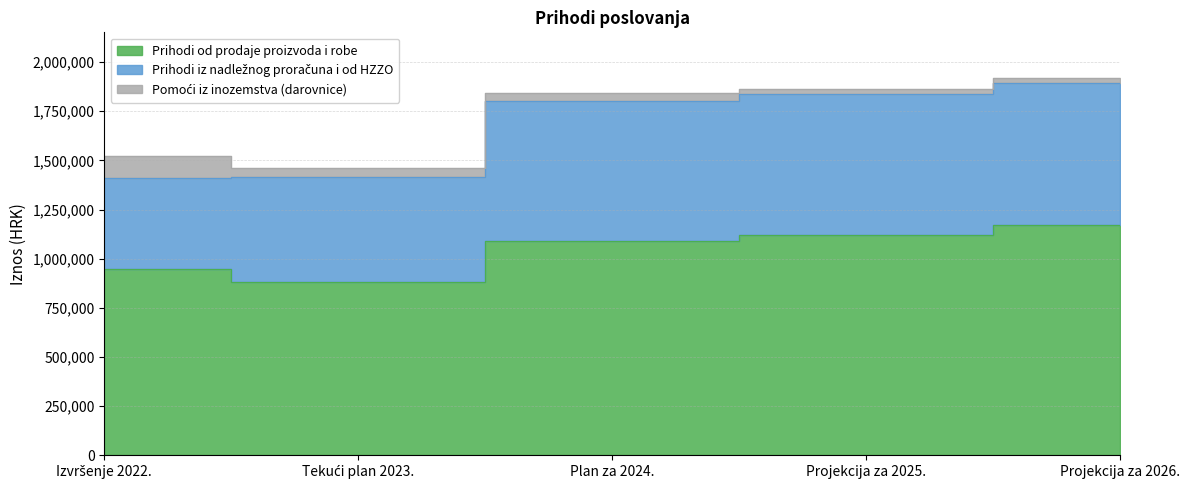

Reading left to right, transcribe all the data shown in this chart.

Prihodi od prodaje proizvoda i robe: 945724	882844	1089196	1118585	1171685
Prihodi iz nadležnog proračuna i od HZZO: 462762	534852	714113	719500	723228
Pomoći iz inozemstva (darovnice): 112931	42842	40561	26172	26172